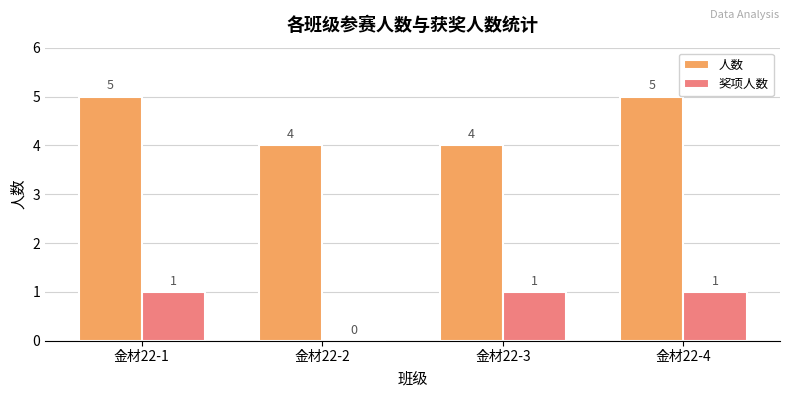

What is the sum of all 奖项人数 values?

3